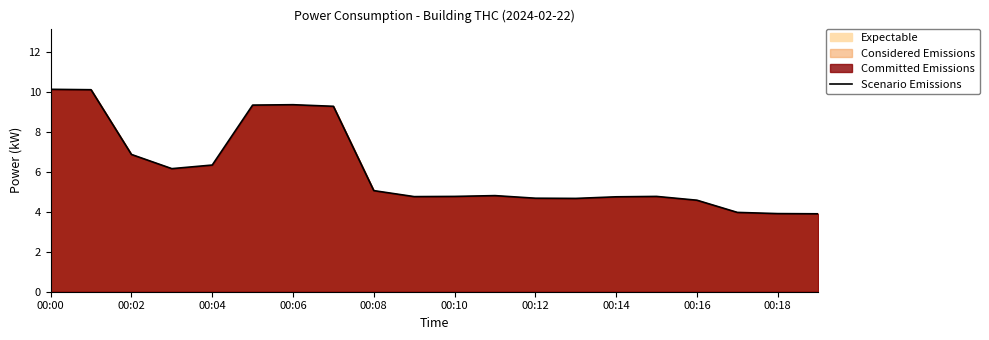

Count the number of categories in the chart.

20